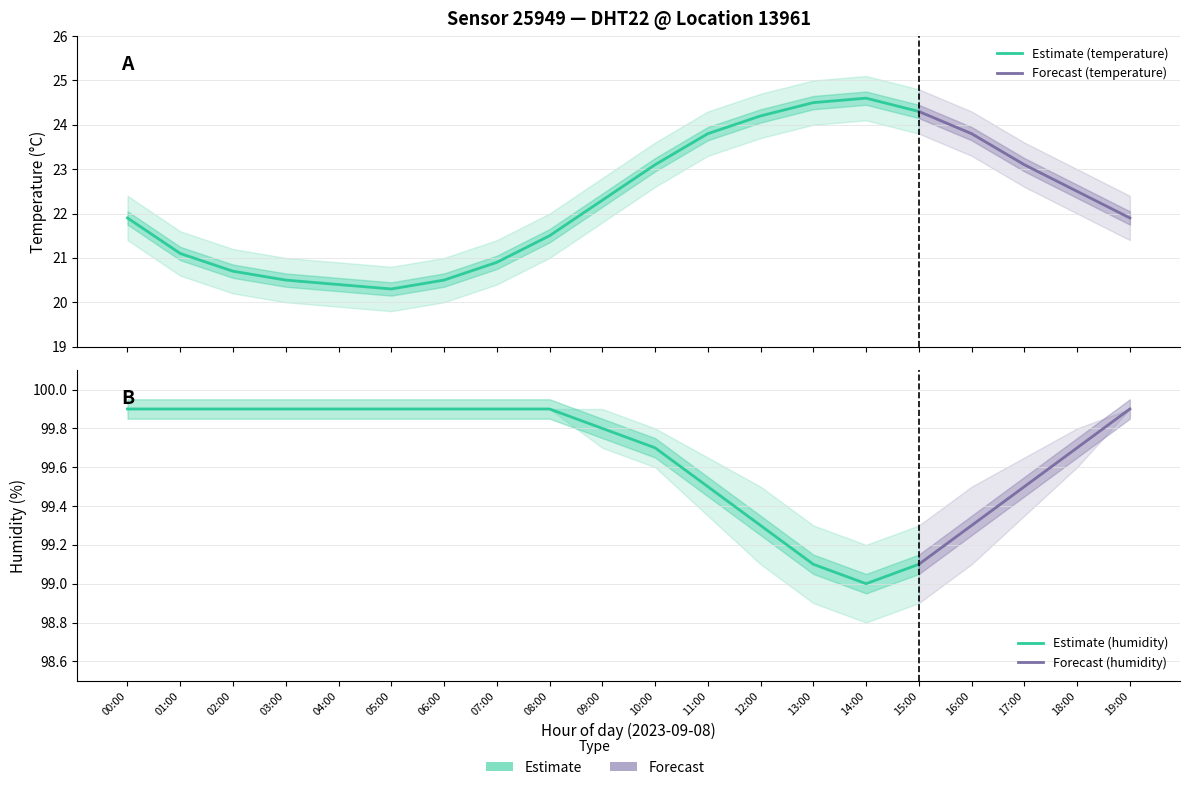

Is it true that humidity_lower equals 99.3 at 11:00?

True